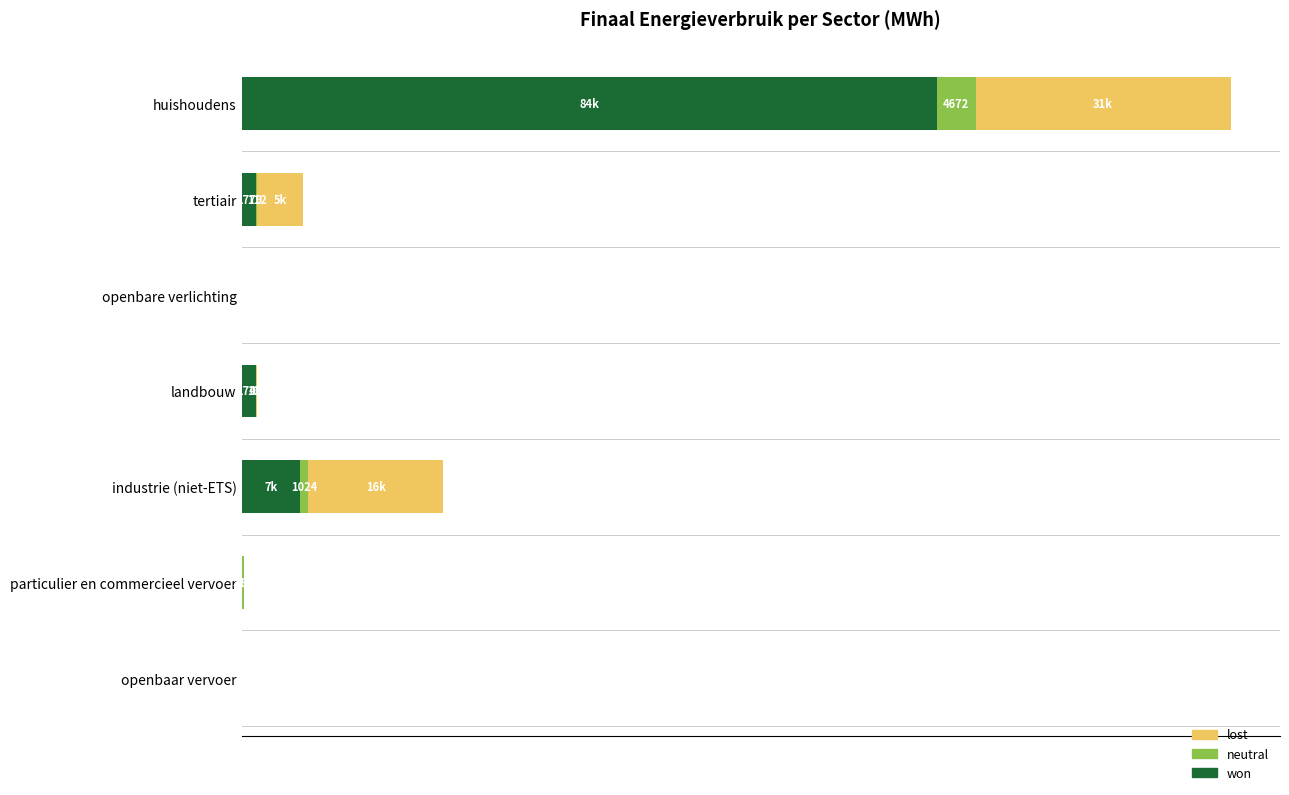

What are all the series names shown in the legend?

lost, neutral, won